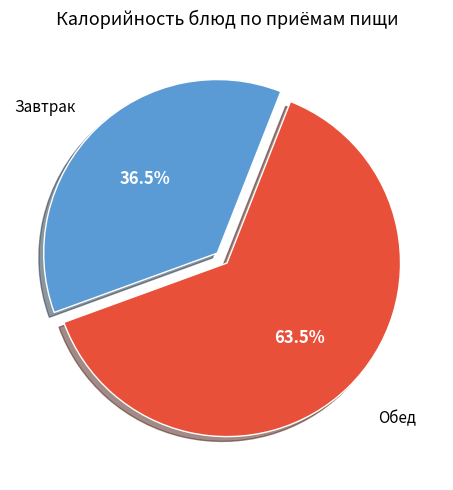

Is there any slice that represents more than half of the pie?

Yes